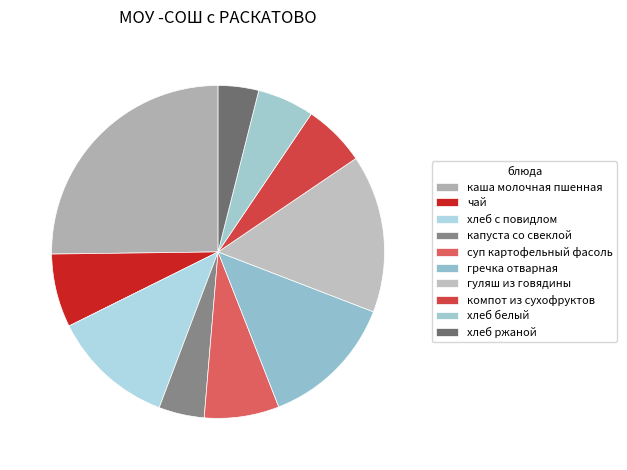

What percentage is the капуста со свеклой slice, to the nearest percent?

4%